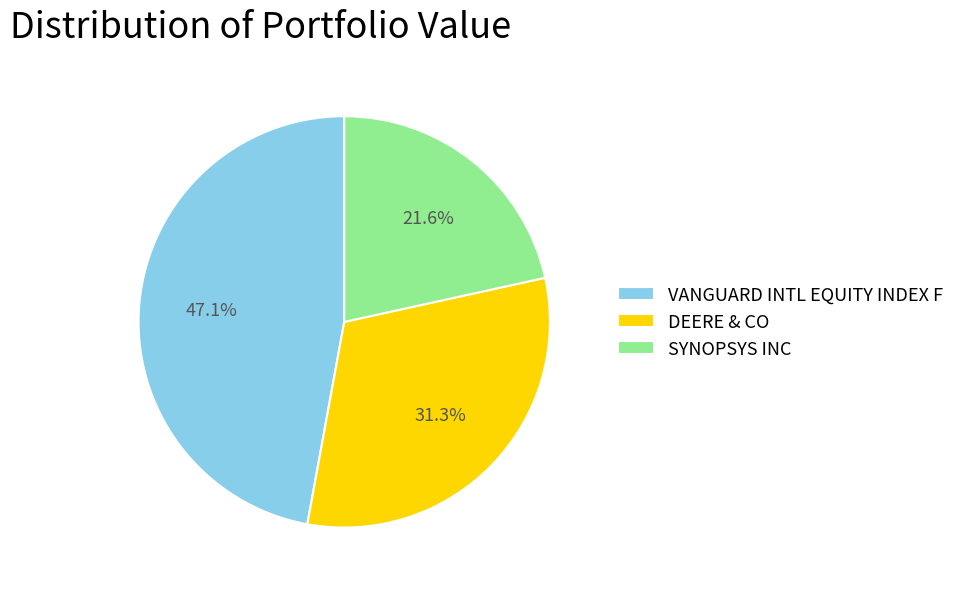

What is the ratio of the value at SYNOPSYS INC to the value at VANGUARD INTL EQUITY INDEX F?

0.5